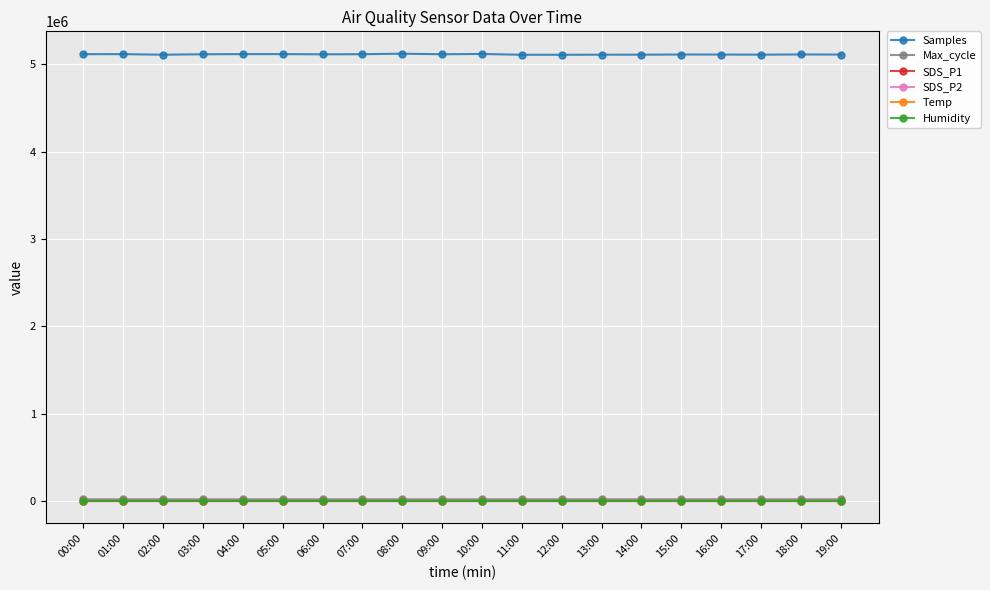

Which series has the largest total across all categories?

Samples